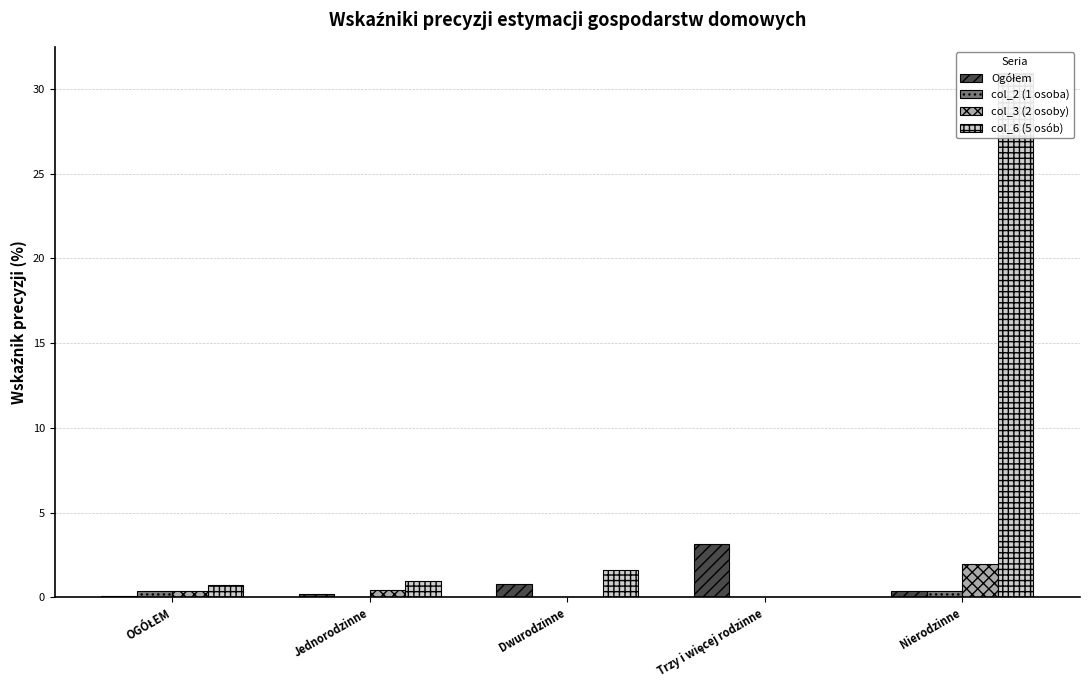

What is the total value across all series at OGÓŁEM?

1.6